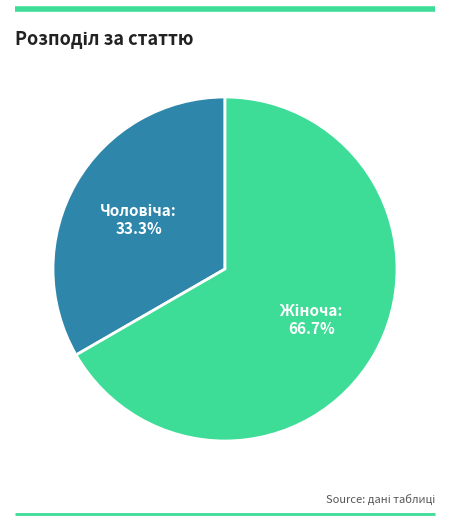

Is there a majority slice in this chart?

Yes